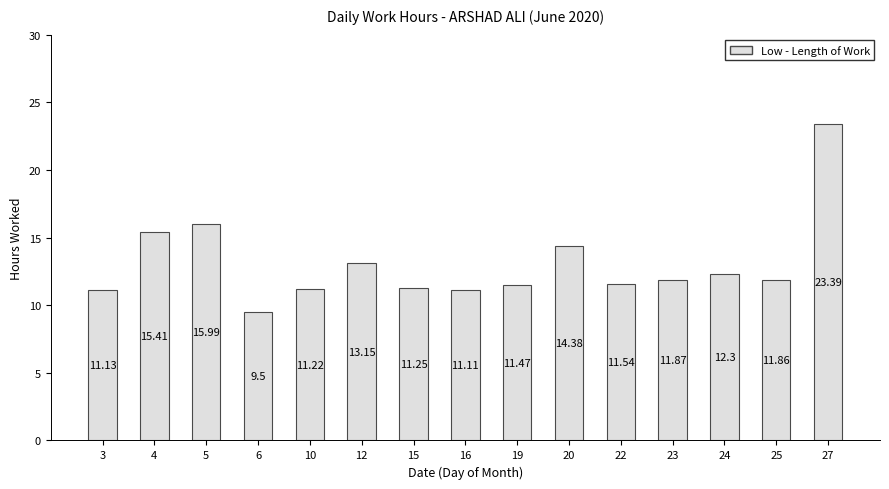

Approximately how many times larger is the value at 24 compared to 16?

1.1